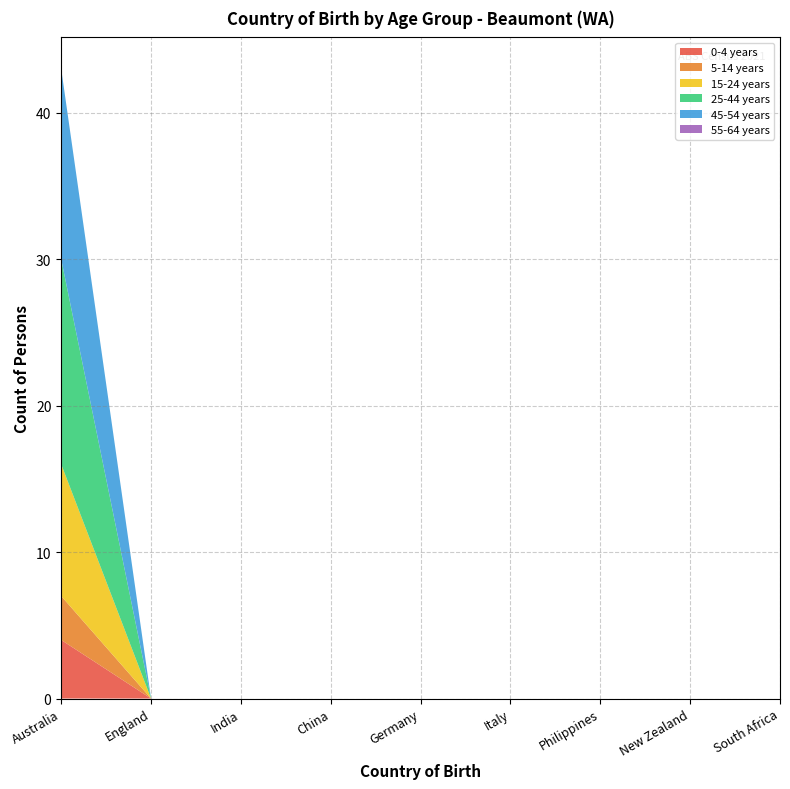

Reading left to right, list all the values displayed in this chart.

0-4 years: 4	0	0	0	0	0	0	0	0
5-14 years: 3	0	0	0	0	0	0	0	0
15-24 years: 9	0	0	0	0	0	0	0	0
25-44 years: 14	0	0	0	0	0	0	0	0
45-54 years: 13	0	0	0	0	0	0	0	0
55-64 years: 0	0	0	0	0	0	0	0	0